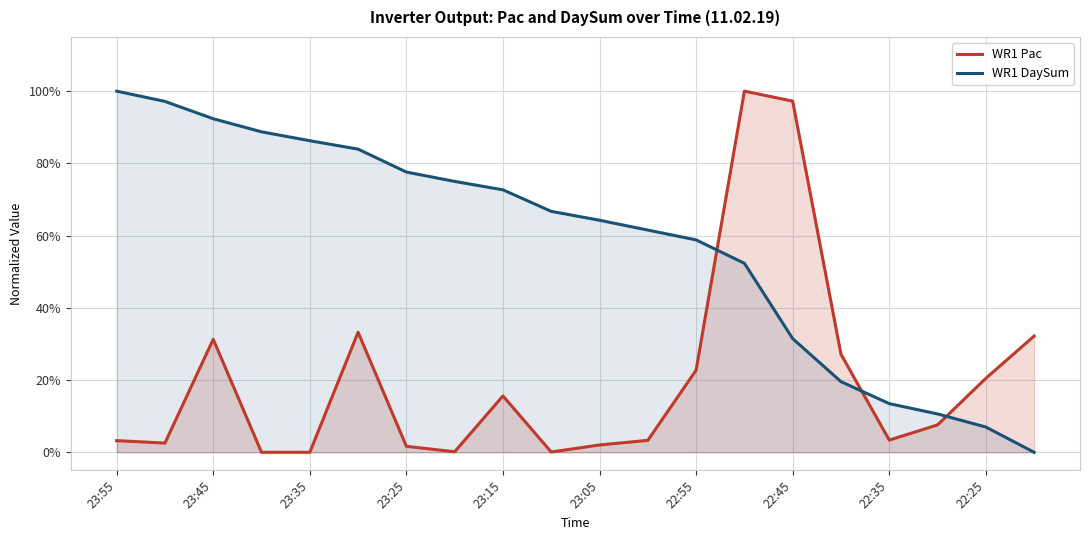

How many intersections are there between WR1 DaySum and WR1 Pac?

3